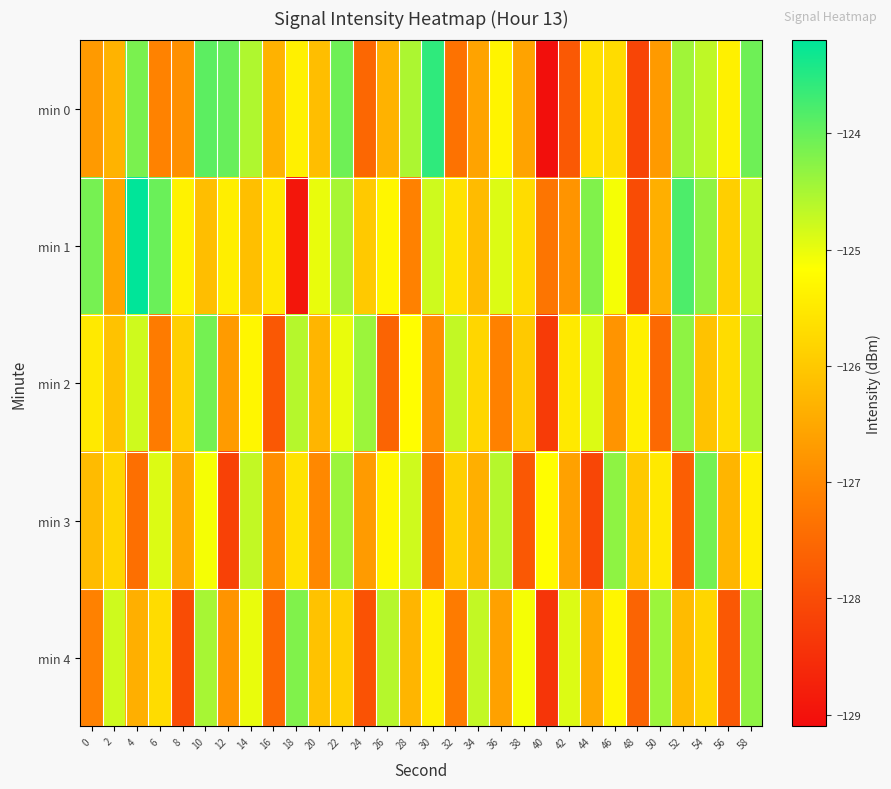

How many categories are shown in the chart?

30